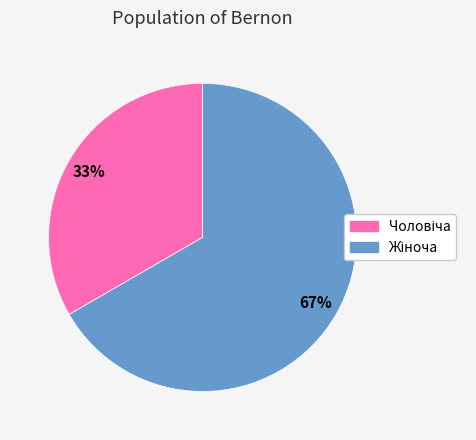

To the nearest percent, what is the average slice percentage?

50%